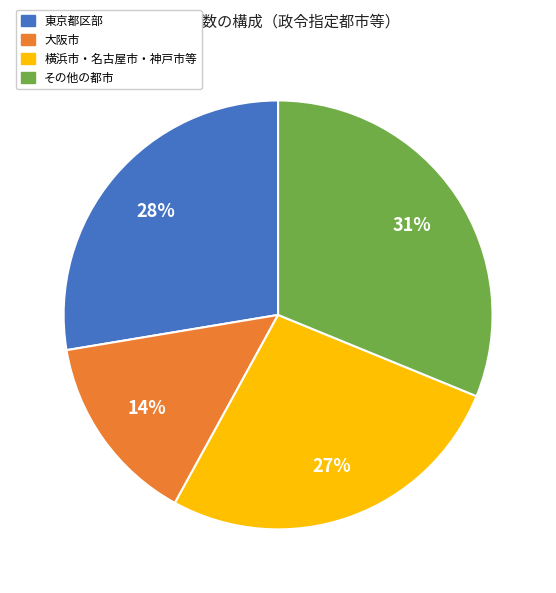

To the nearest percent, what is the difference between the 大阪市 and その他の都市 slice percentages?

17%